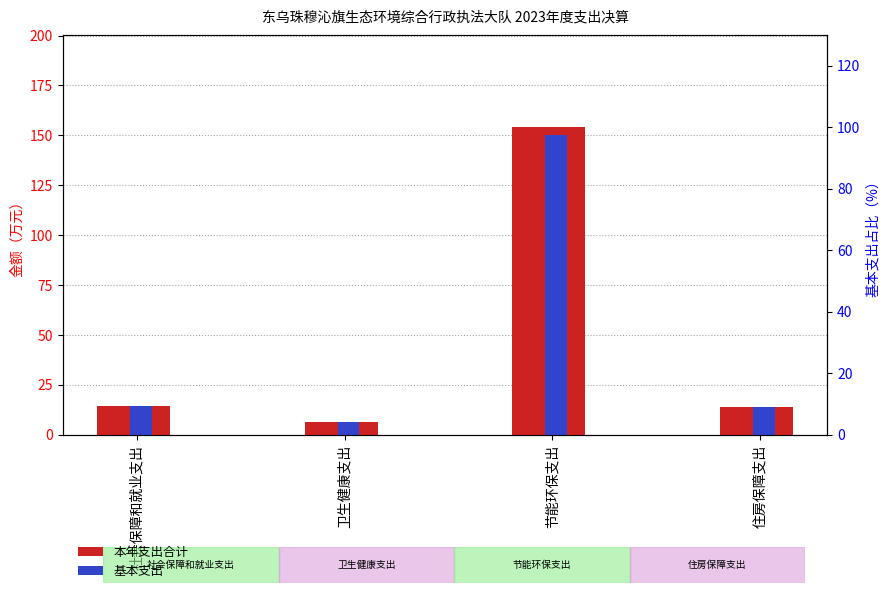

What is the difference between the 本年支出合计 values at 住房保障支出 and 节能环保支出?

139.9